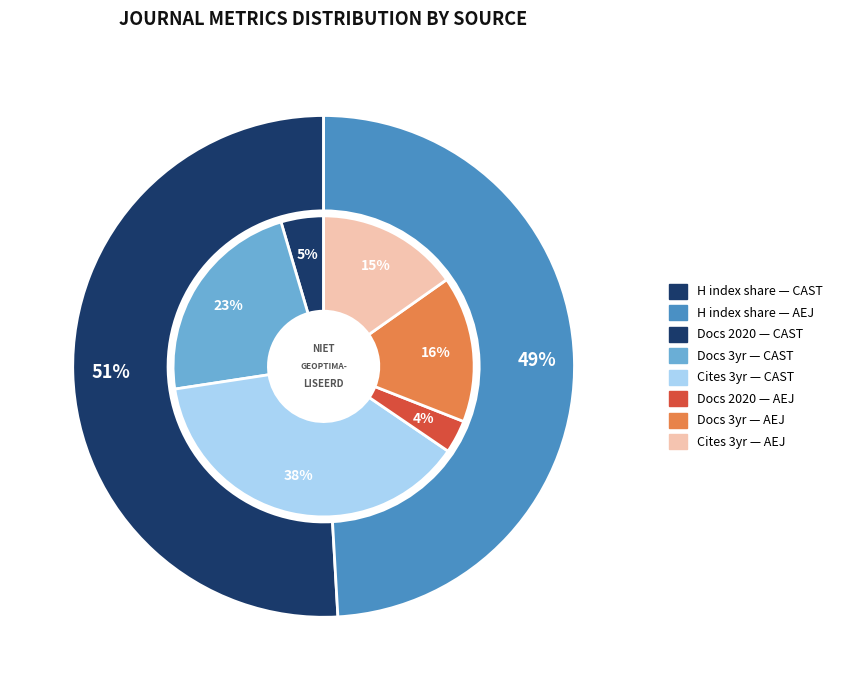

Is it true that Current Applied Science and Technology is 66% of the pie?

False